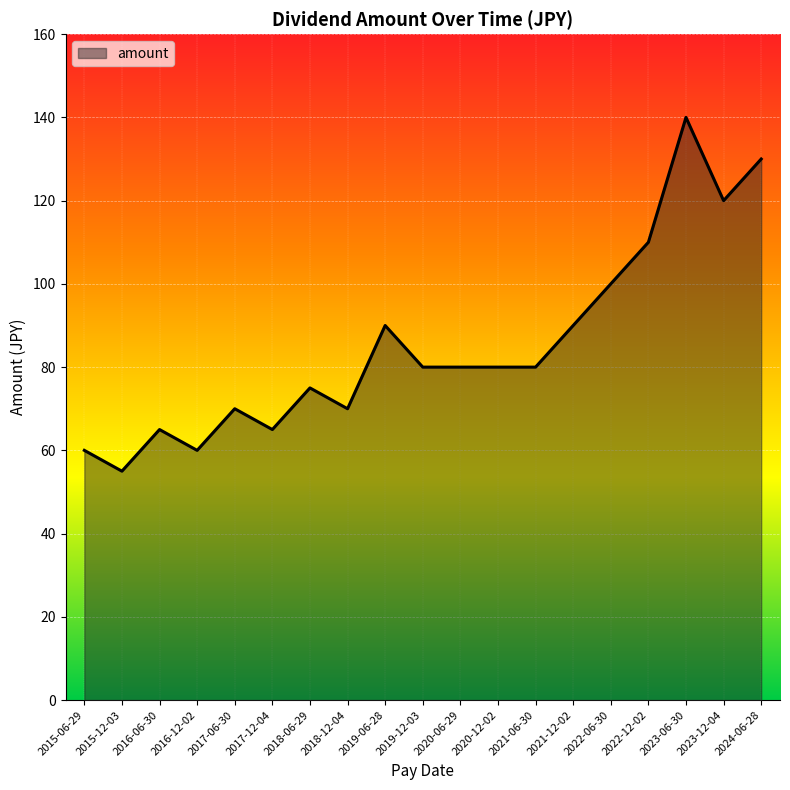

At which label does the data first exceed 80?

2019-06-28